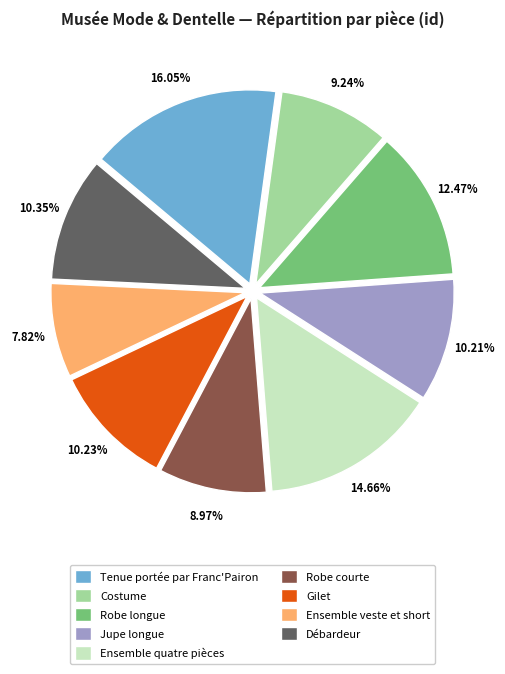

What is the total percentage of Ensemble veste et short and Ensemble quatre pièces?

22.5%